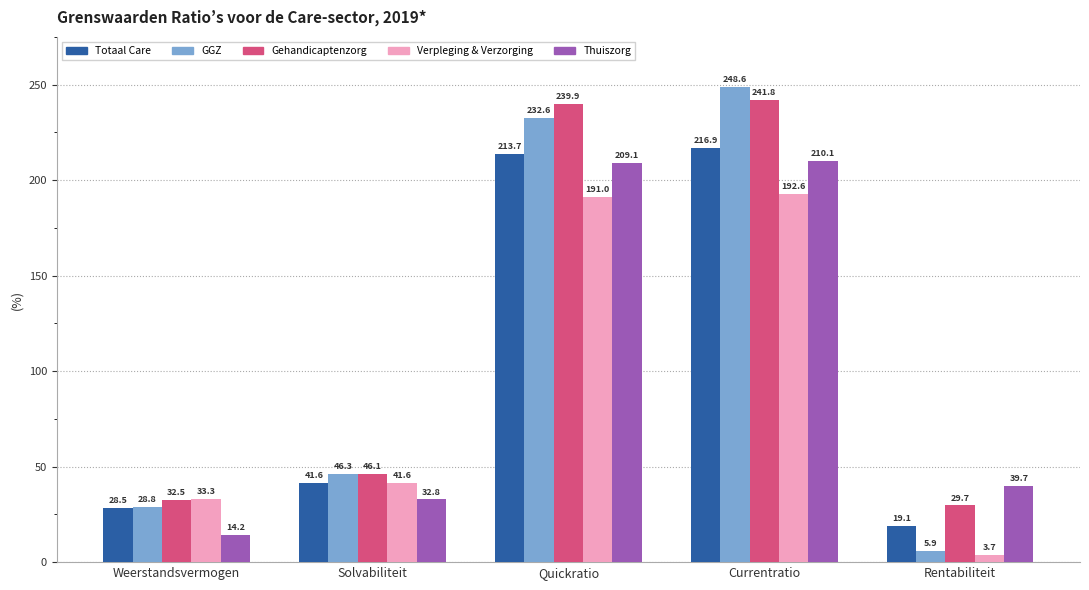

Which series has the largest range (max minus min)?

GGZ